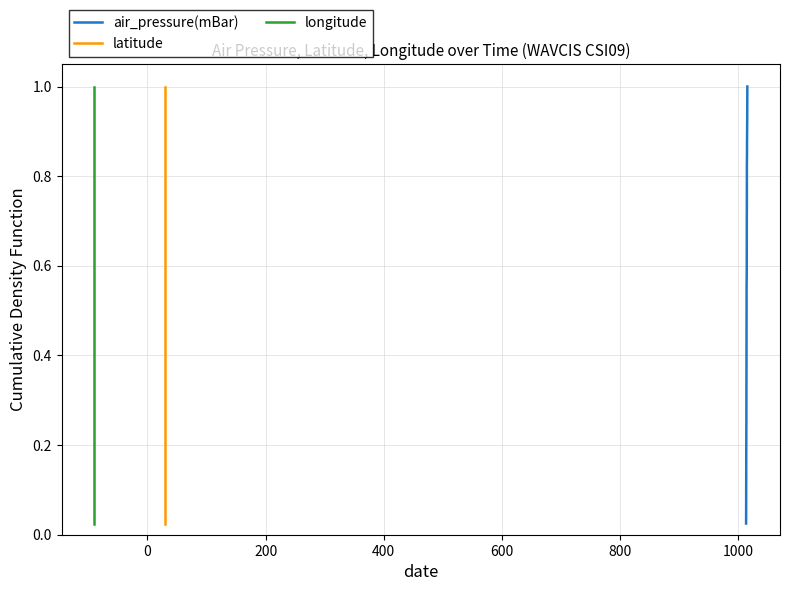

What are all the series names shown in the legend?

air_pressure(mBar), latitude, longitude